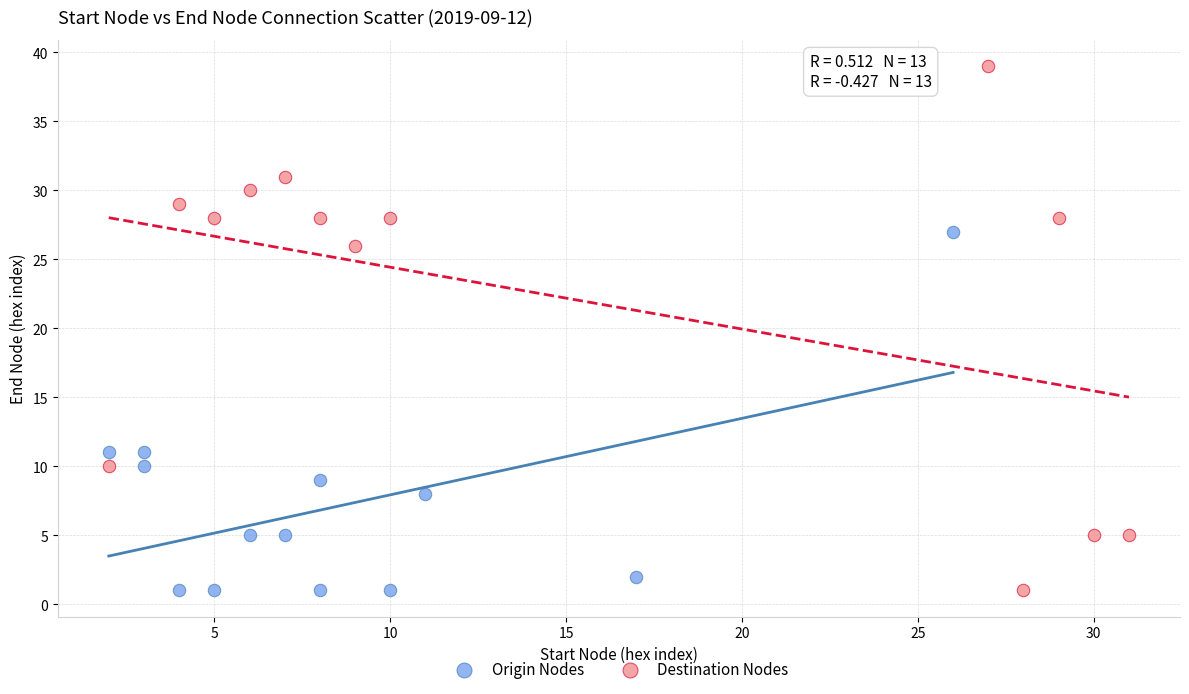

Which series has the widest spread of Y values?

Destination Nodes